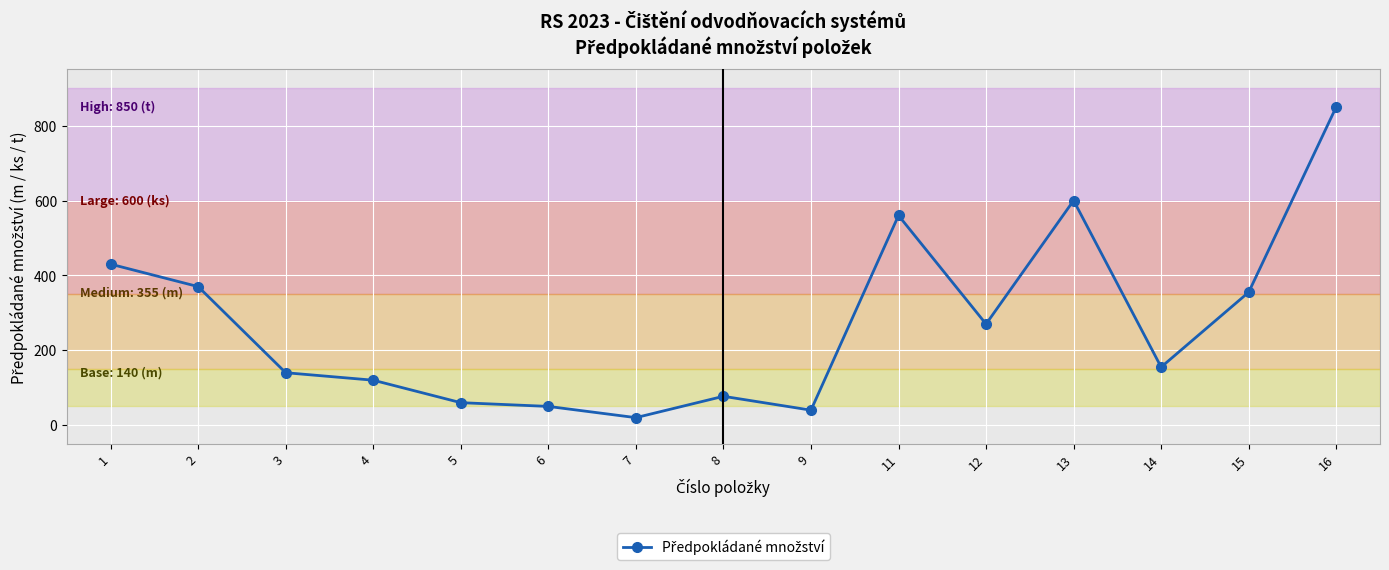

What is the value of the 15th point from the left?

850